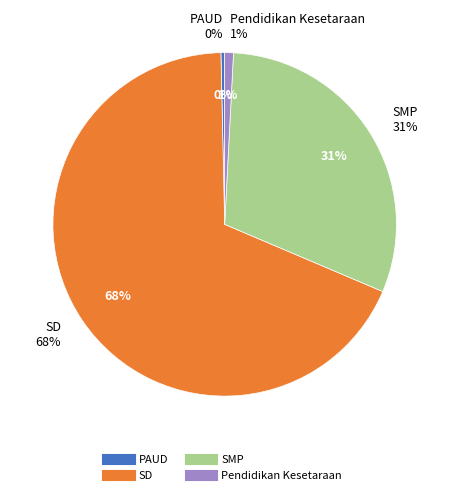

Count the number of slices in the pie.

4